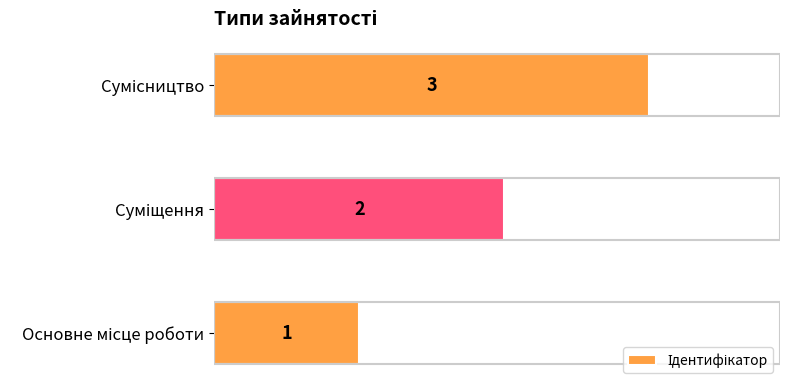

What is the greatest value displayed?

3